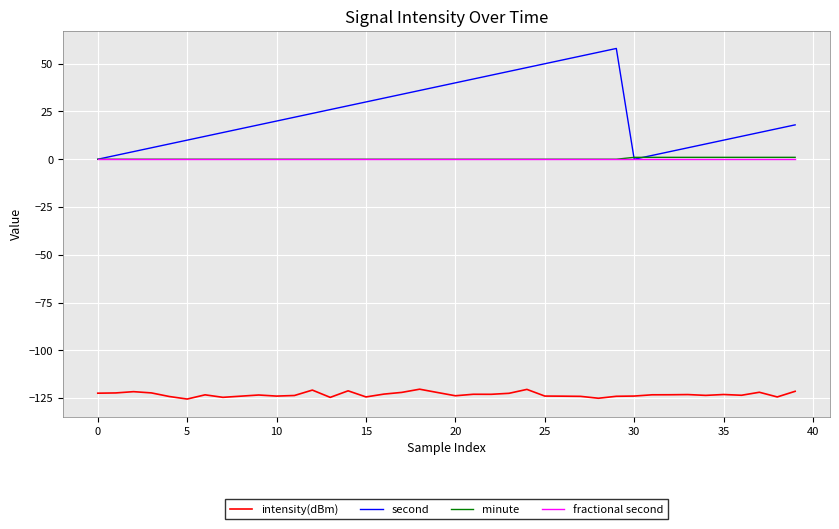

Which series has the widest spread of values?

second